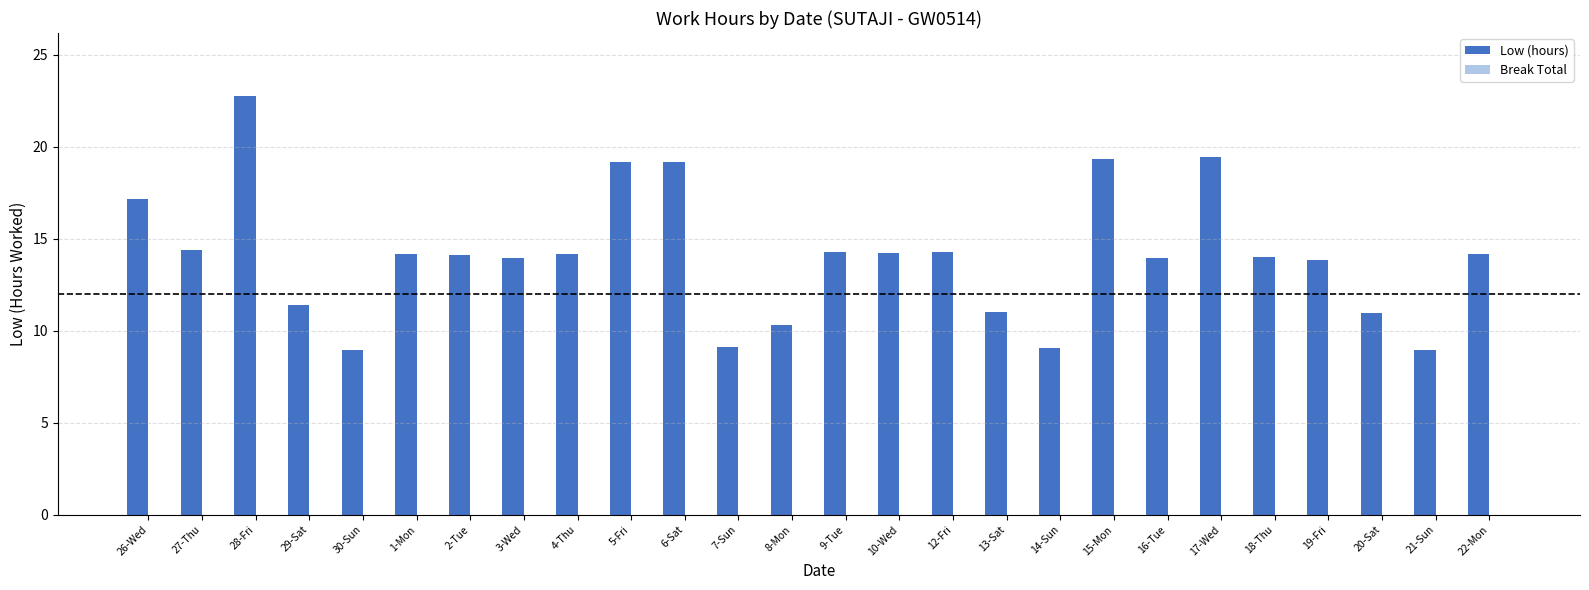

Between 22-Mon and 15-Mon, which is larger?

15-Mon